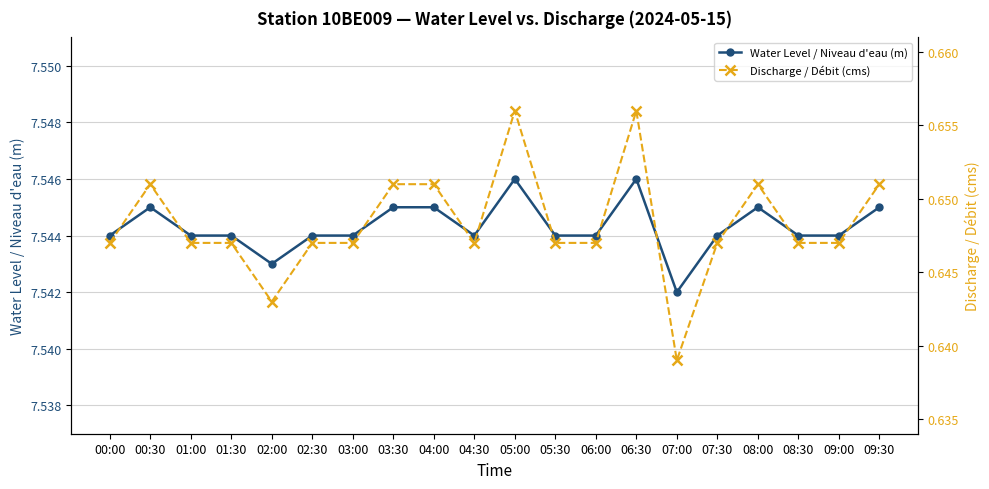

What is the average value of the Water Level / Niveau d'eau (m) series?

7.5